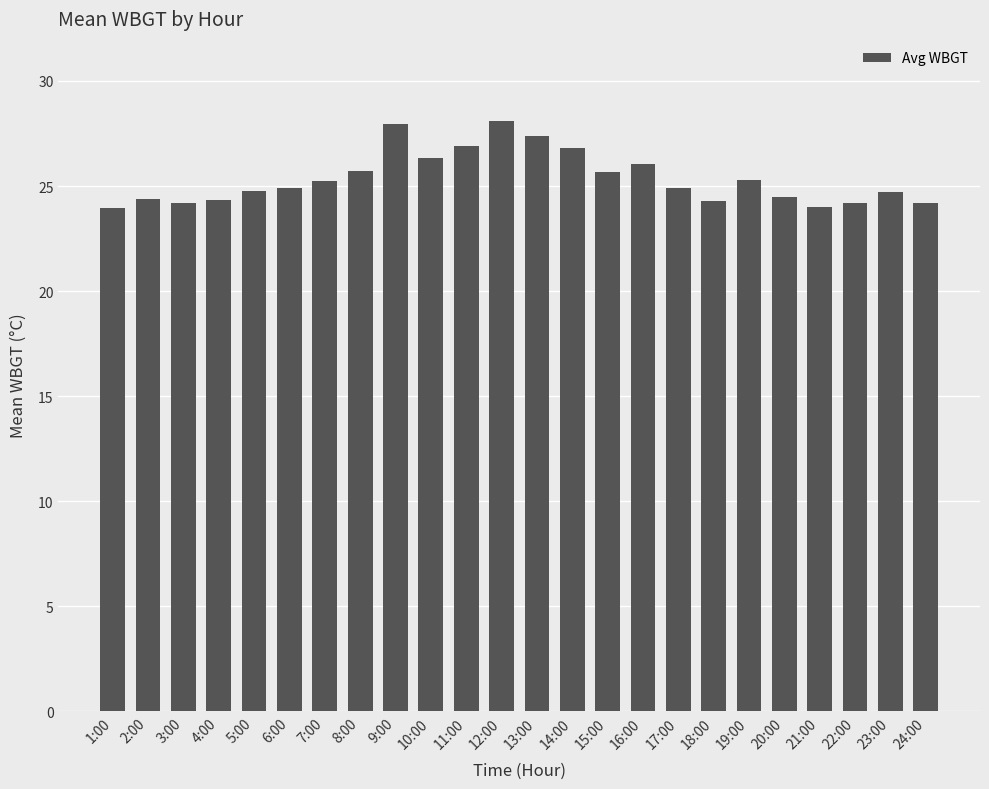

What position from the left is 9:00?

9